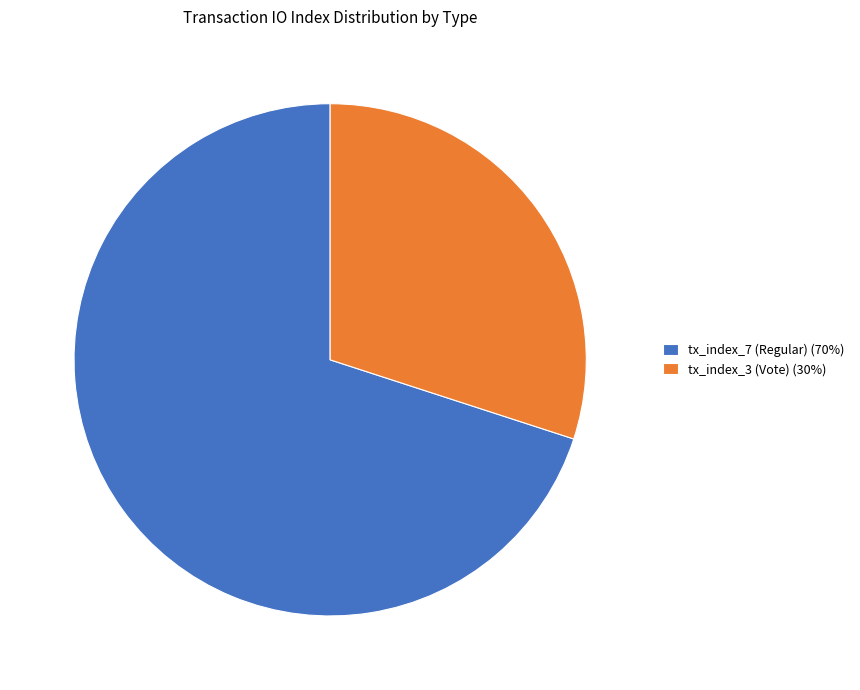

Count the number of slices in the pie.

2